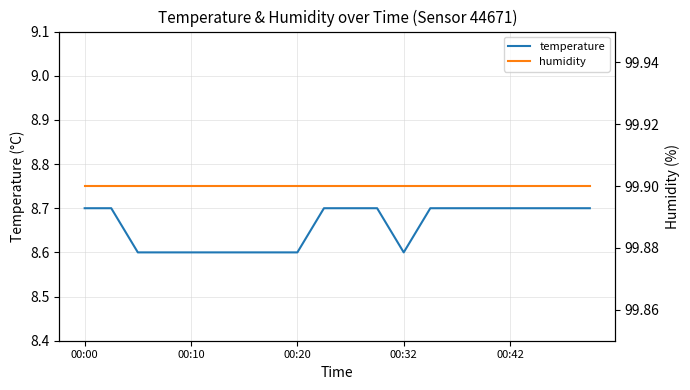

The value of temperature at 00:42 is 4.3. True or false?

False